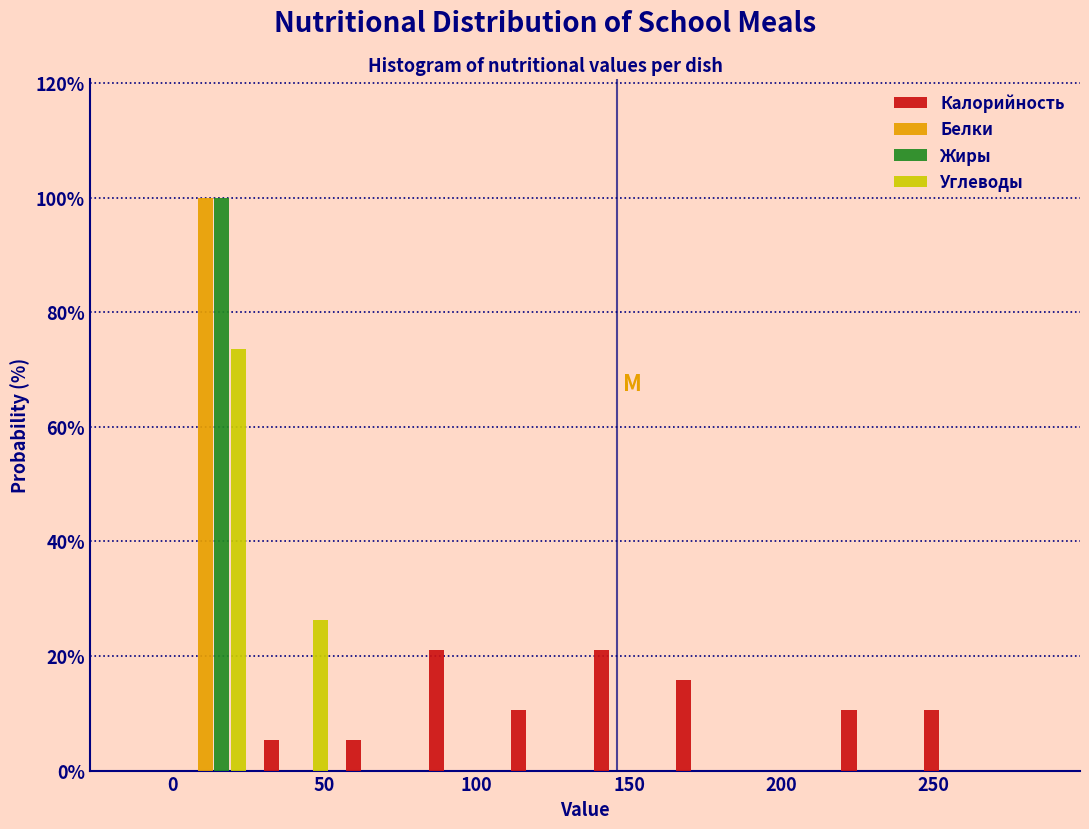

Reading left to right, list every range on the x-axis with the height of the bar of each series over it. Neither the bar edges nor the heights are printed on the chart, so give them approximately, as read against the axes.

0 to 25: Калорийность=0	Белки=100	Жиры=100	Углеводы=74
25 to 55: Калорийность=6	Белки=0	Жиры=0	Углеводы=26
55 to 80: Калорийность=6	Белки=0	Жиры=0	Углеводы=0
80 to 110: Калорийность=22	Белки=0	Жиры=0	Углеводы=0
110 to 135: Калорийность=10	Белки=0	Жиры=0	Углеводы=0
135 to 165: Калорийность=22	Белки=0	Жиры=0	Углеводы=0
165 to 190: Калорийность=16	Белки=0	Жиры=0	Углеводы=0
190 to 215: Калорийность=0	Белки=0	Жиры=0	Углеводы=0
215 to 245: Калорийность=10	Белки=0	Жиры=0	Углеводы=0
245 to 270: Калорийность=10	Белки=0	Жиры=0	Углеводы=0